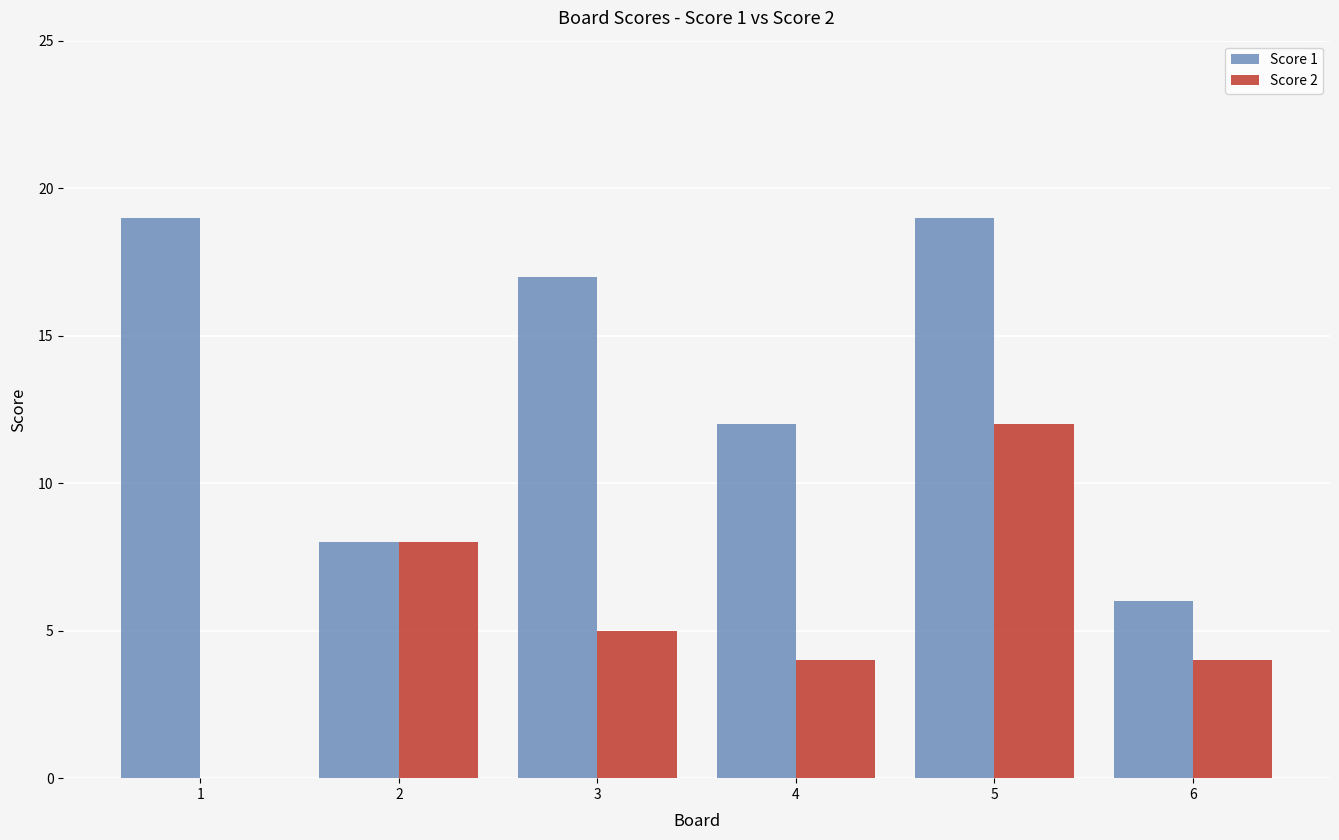

Which series changed the most between 1 and 6?

Score 1